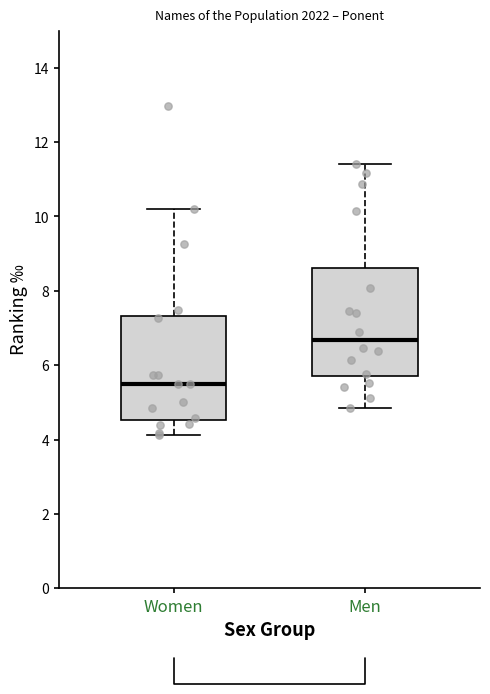

Reading left to right, transcribe this box plot: for each box, give where its median line is, the range the box spans, and where its two whiskers end, as read against the y-axis. The values are not printed on the chart, so give them approximately, as read against the axis.

Women: median 5.4, box 4.6 to 7.4, whiskers 4.2 to 10.2
Men: median 6.6, box 5.6 to 8.6, whiskers 4.8 to 11.4